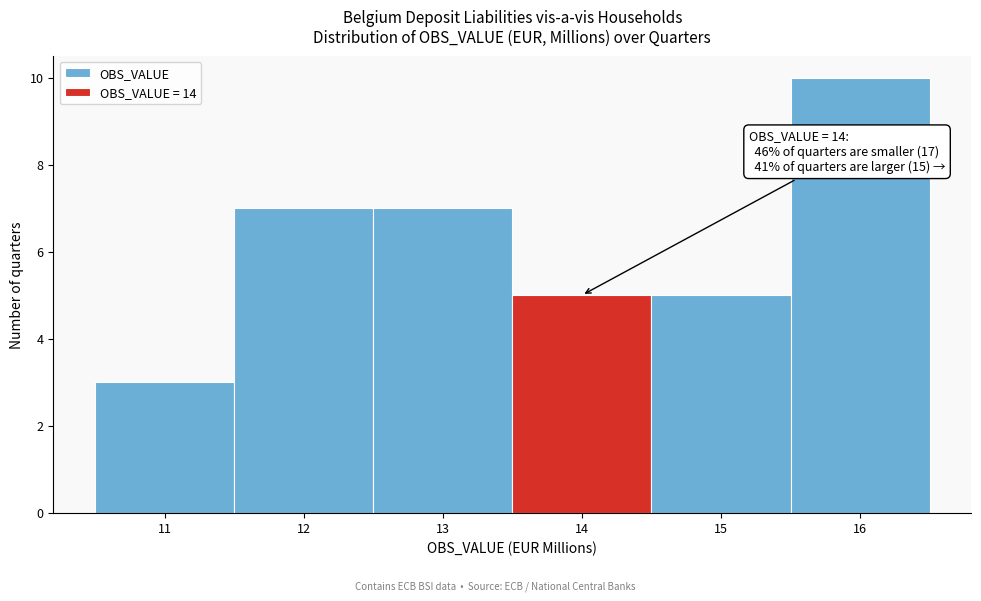

Over which range of the x-axis is the bar tallest?

15.5 to 16.5